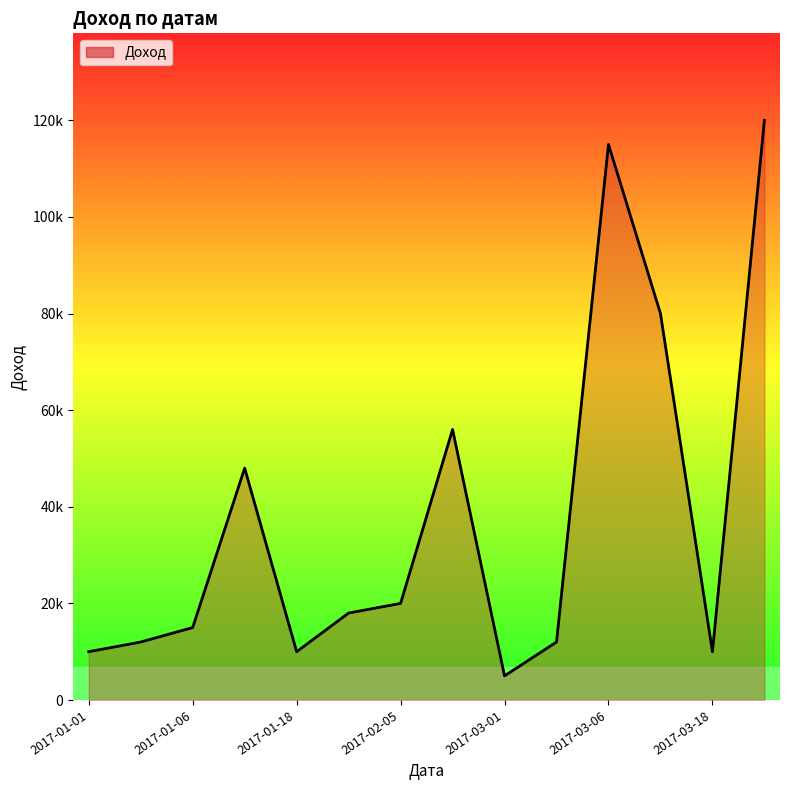

What is the label of the 9th point from the left?

2017-03-01